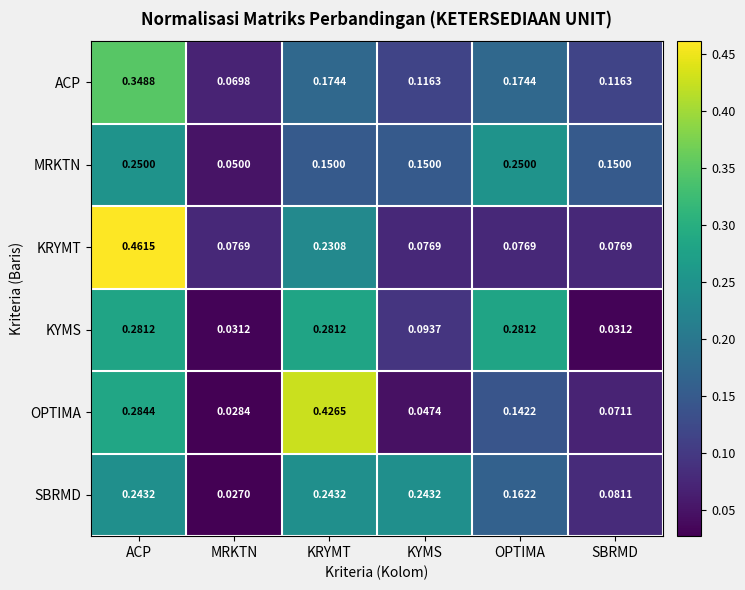

At SBRMD, list the series in order from largest to smallest.

MRKTN, ACP, SBRMD, KRYMT, OPTIMA, KYMS